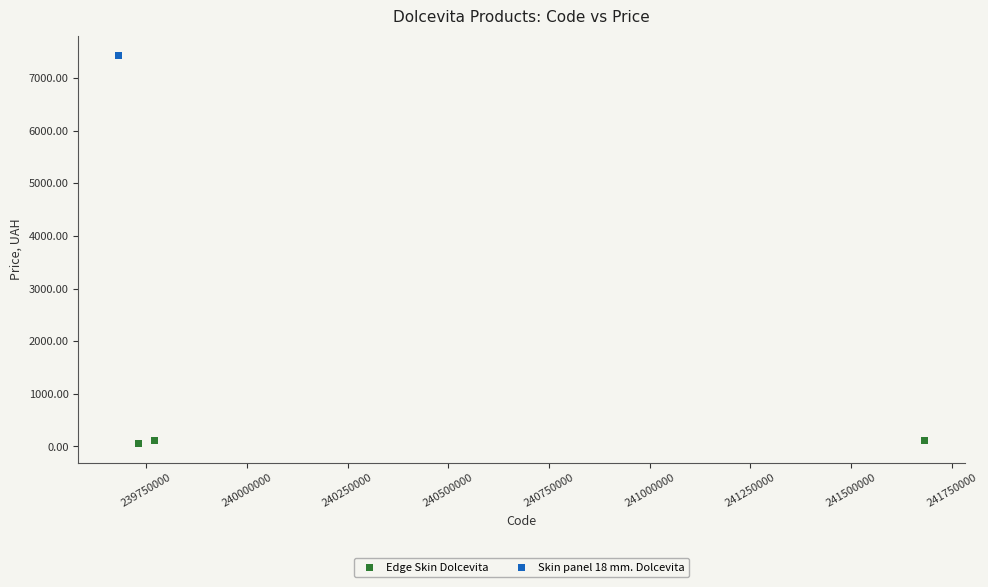

Which series contains the highest Y value?

Skin panel 18 mm. Dolcevita